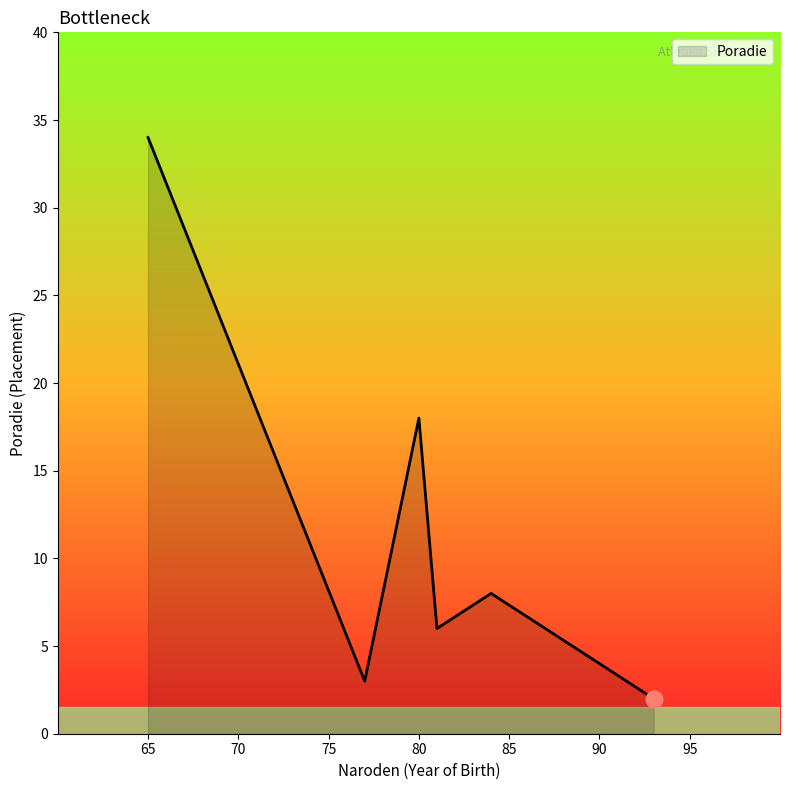

What is the greatest value displayed?

34